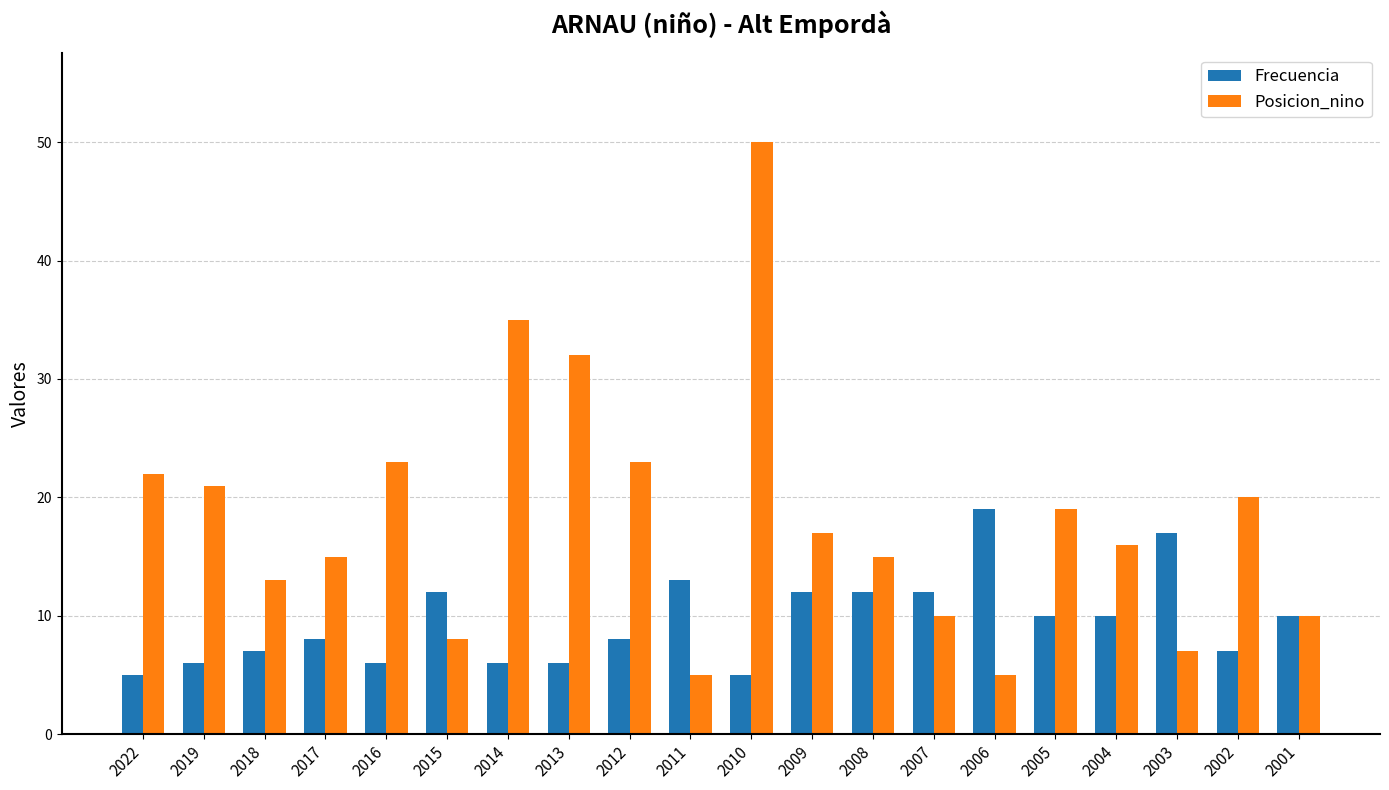

Reading left to right, list all the values displayed in this chart.

Frecuencia: 5	6	7	8	6	12	6	6	8	13	5	12	12	12	19	10	10	17	7	10
Posicion_nino: 22	21	13	15	23	8	35	32	23	5	50	17	15	10	5	19	16	7	20	10